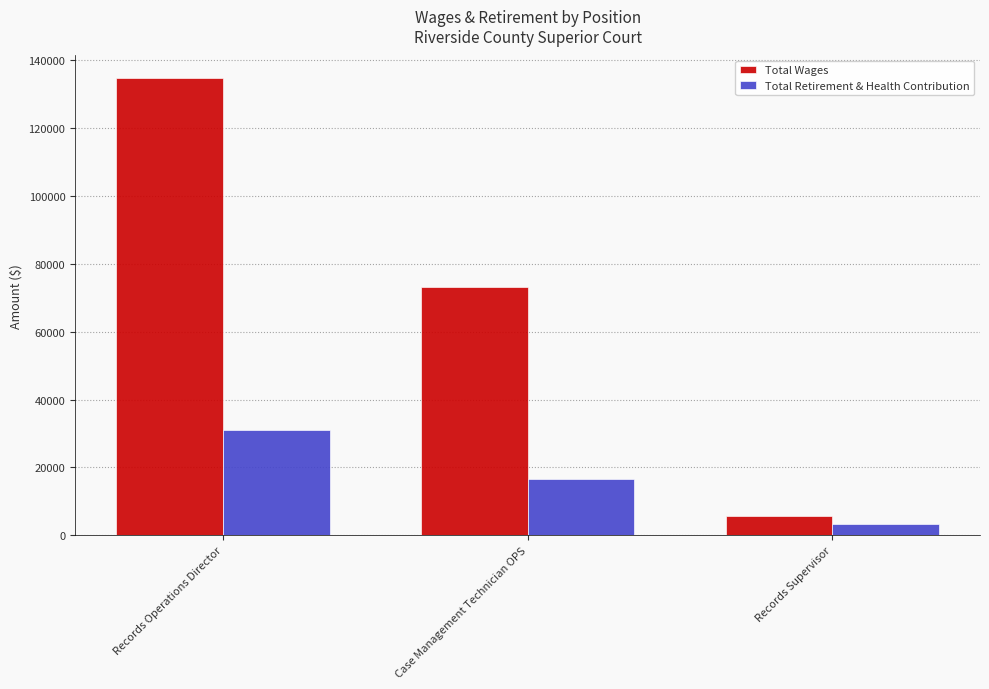

Which series has the largest range (max minus min)?

Total Wages